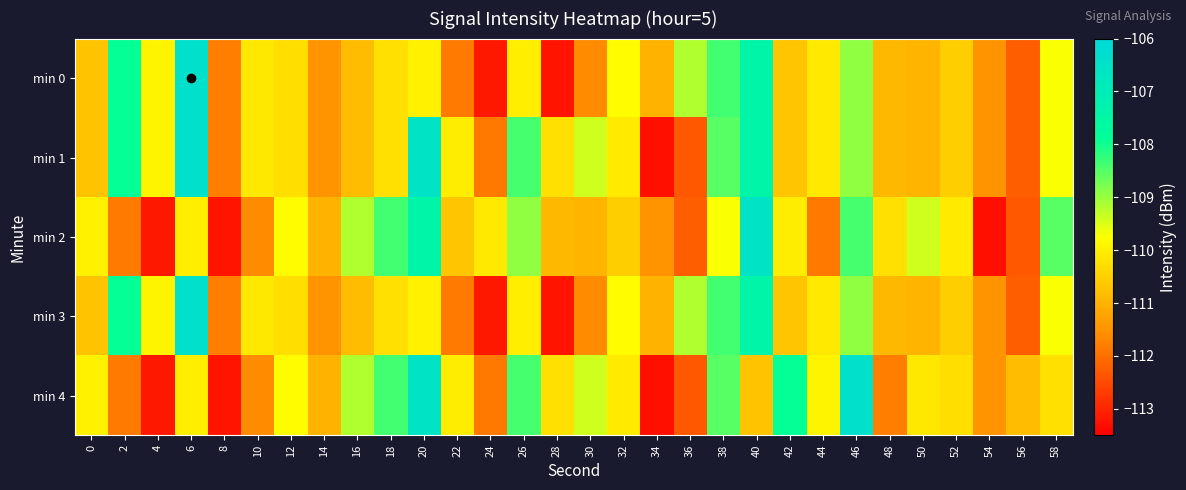

Between 4 and 40, which is larger?

40